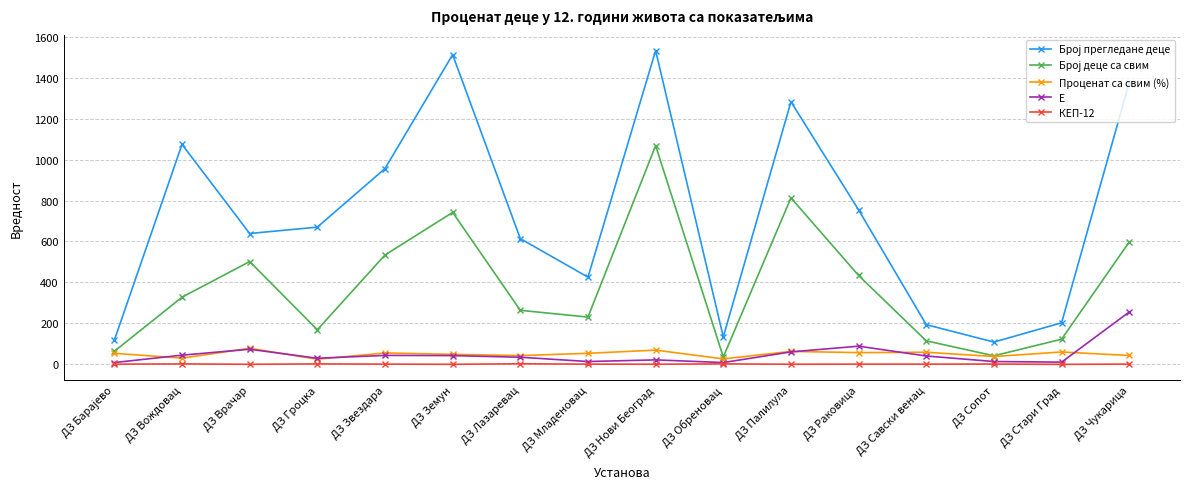

What is the label of the 13th point from the right?

ДЗ Гроцка